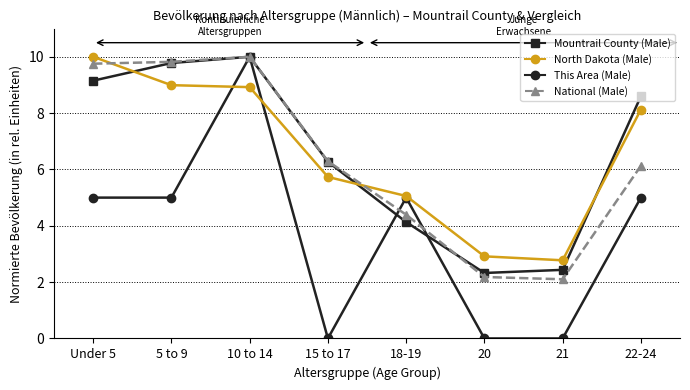

Count the number of data series in this chart.

4